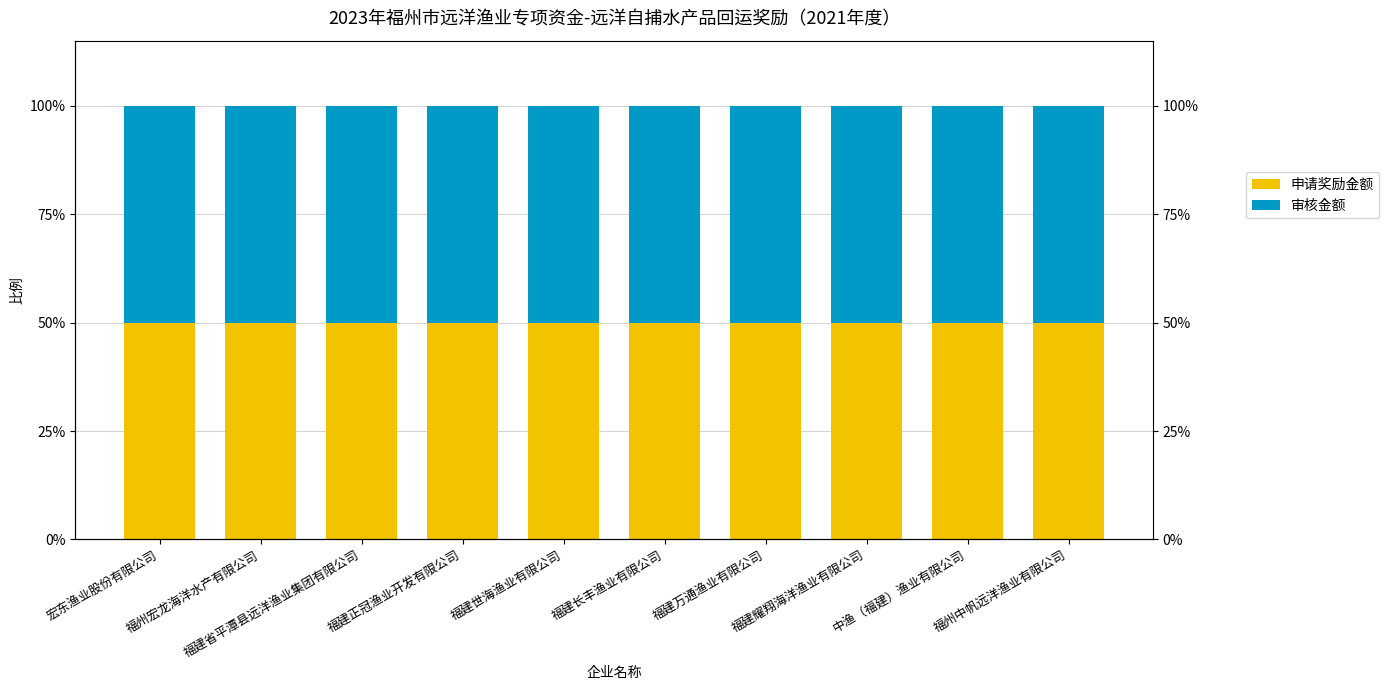

How many groups of bars are there?

10